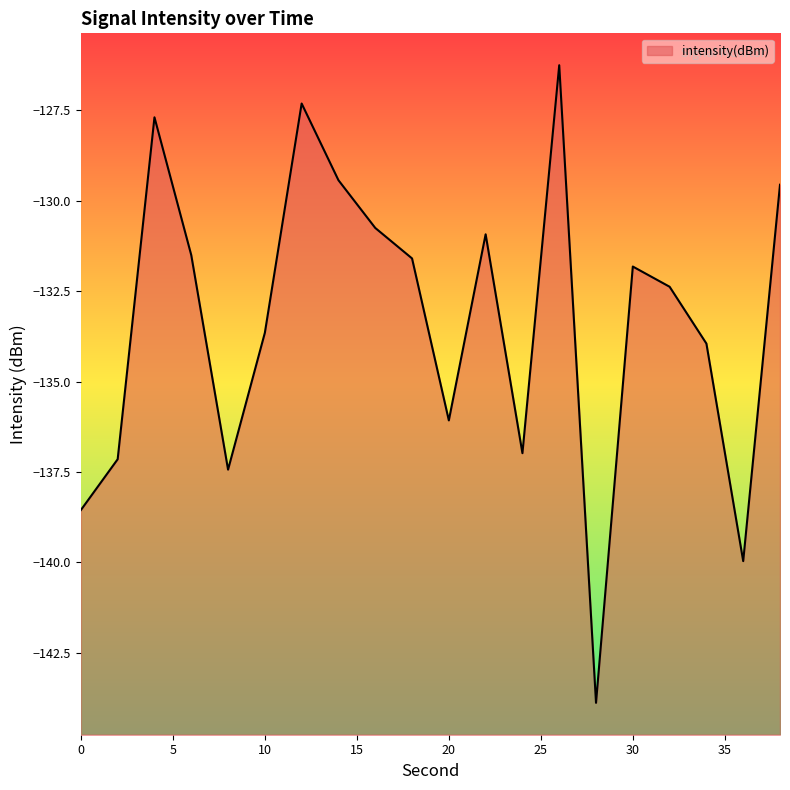

List the labels in order of value, smallest first.

28, 36, 0, 8, 2, 24, 20, 34, 10, 32, 30, 18, 6, 22, 16, 38, 14, 4, 12, 26